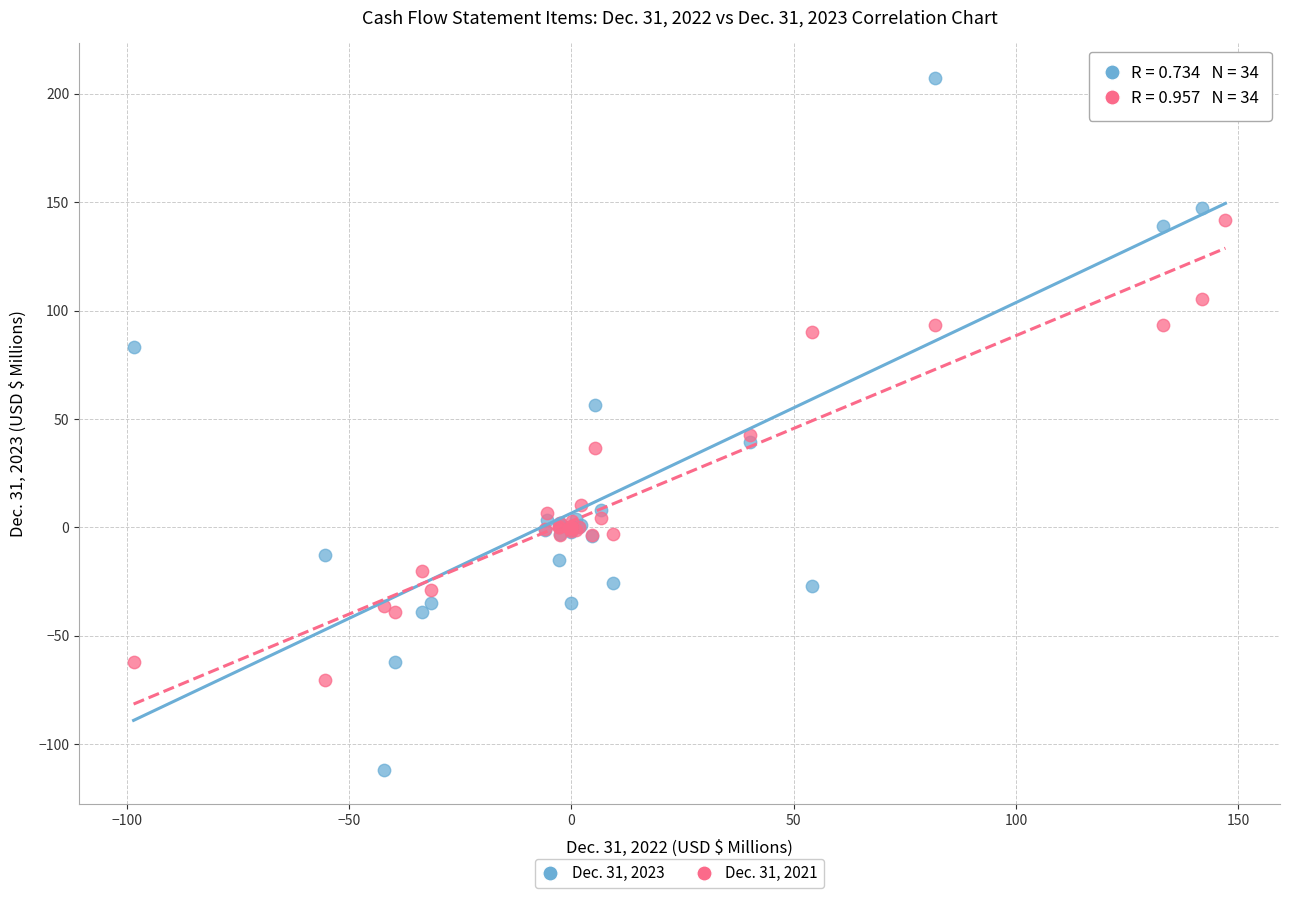

Which series contains the highest Y value?

Dec. 31, 2023